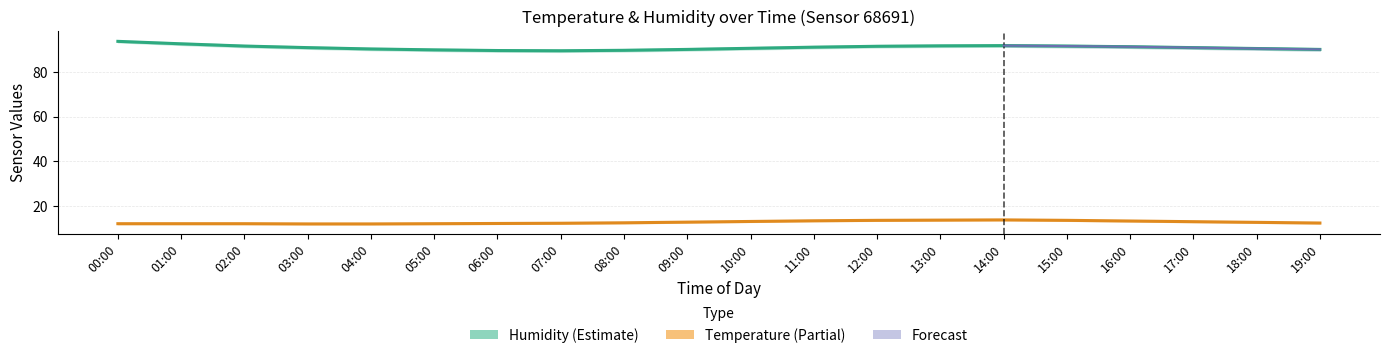

What is the label of the 12th point from the right?

08:00